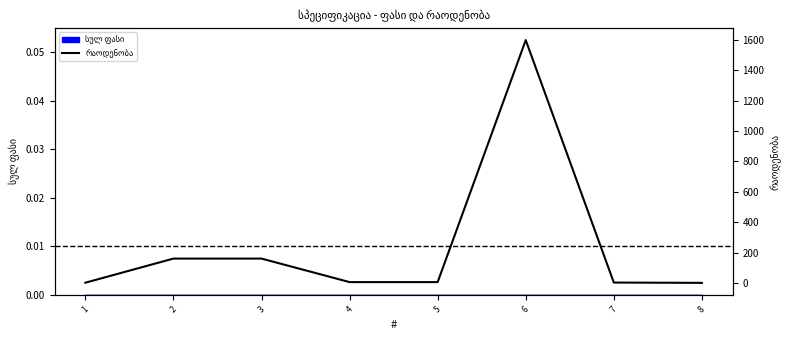

Does the chart have visible grid lines?

No